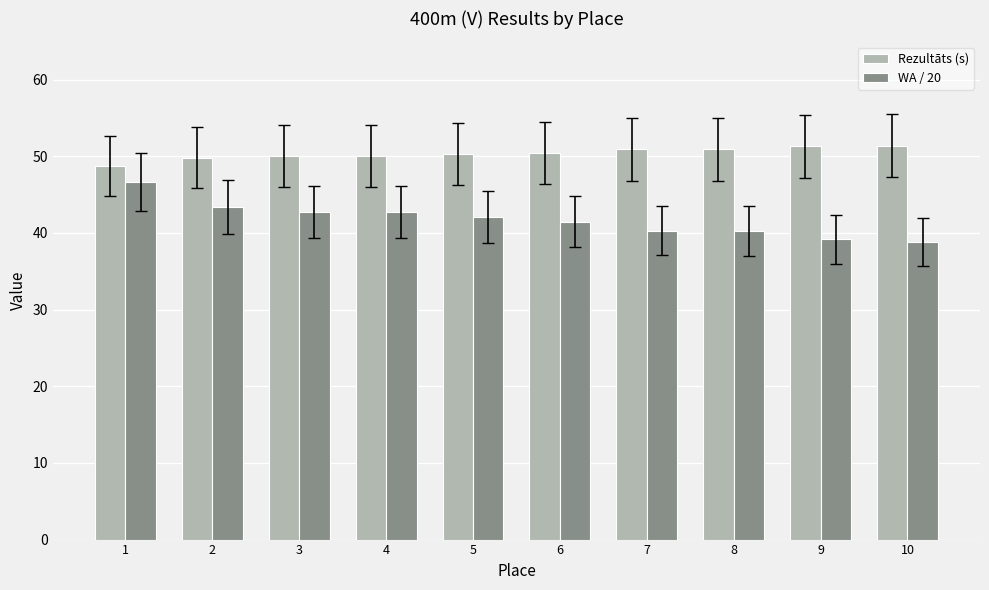

What is the difference between the highest and lowest values at 5?

8.2